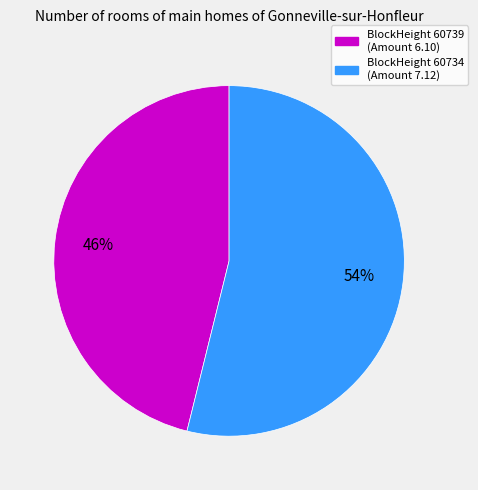

To the nearest percent, what is the difference between the BlockHeight 60734 and BlockHeight 60739 slice percentages?

8%